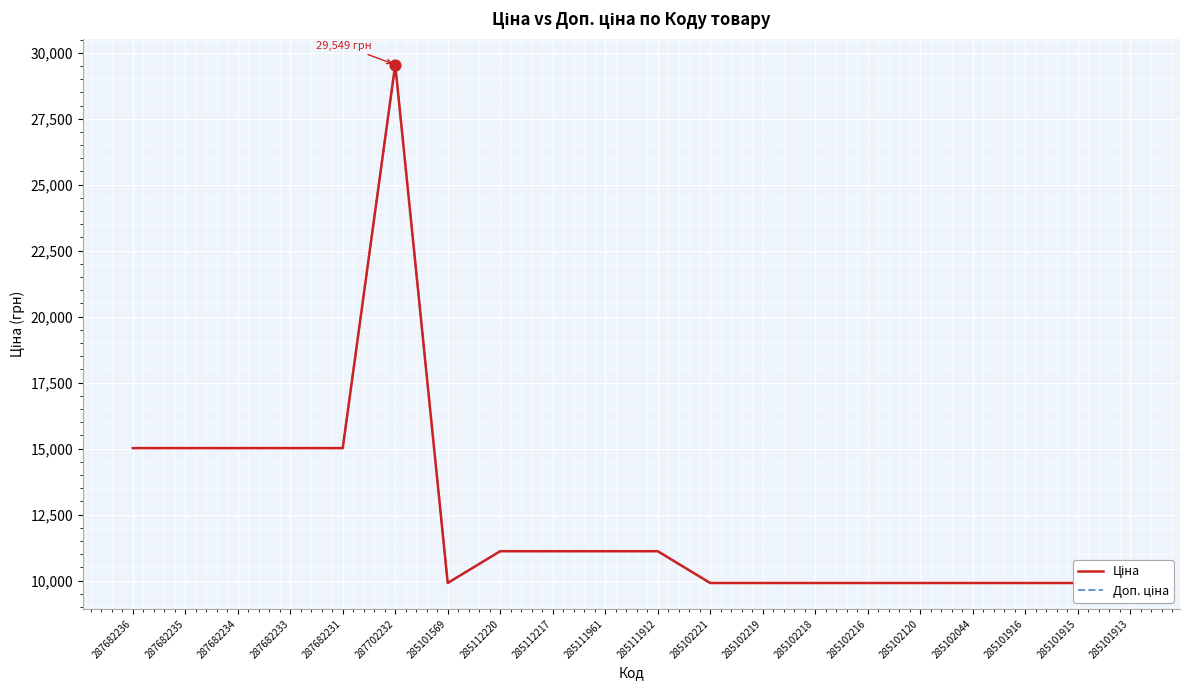

Is the value of Доп. ціна at 285101916 greater than the value of Ціна at 285101915?

No